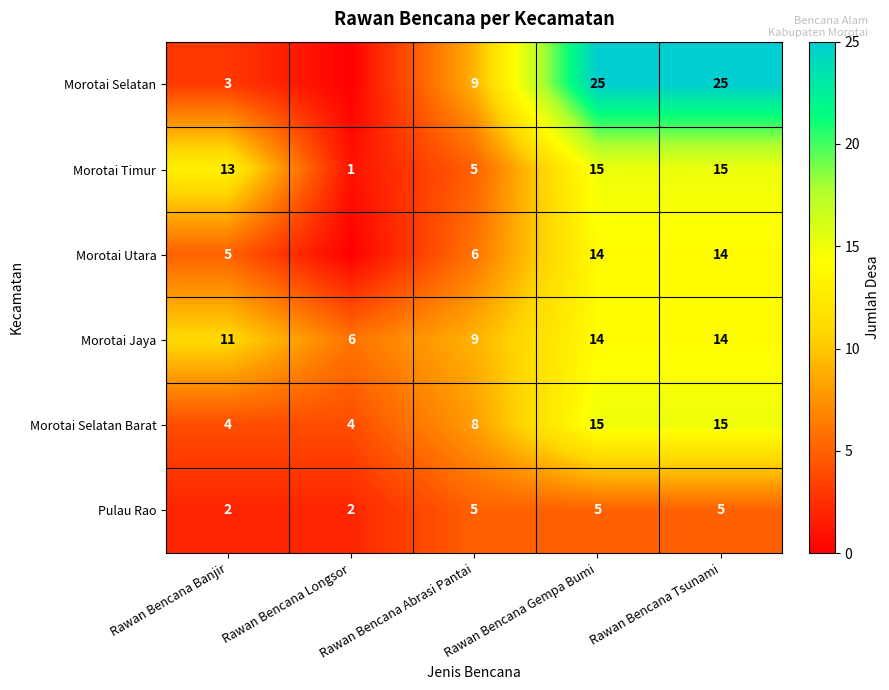

At which category is the sum across all series the highest?

Rawan Bencana Gempa Bumi